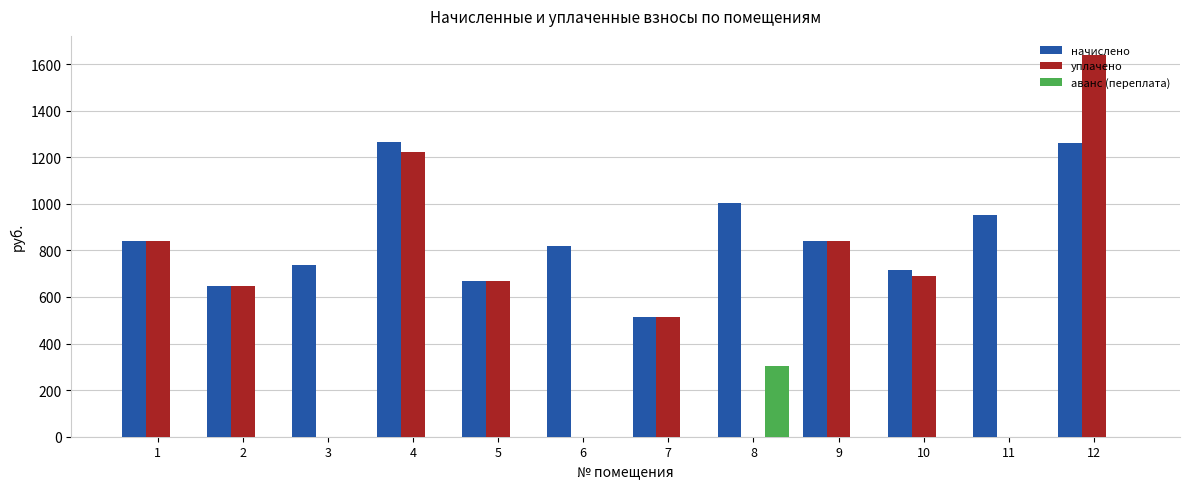

How many categories are shown in the chart?

12